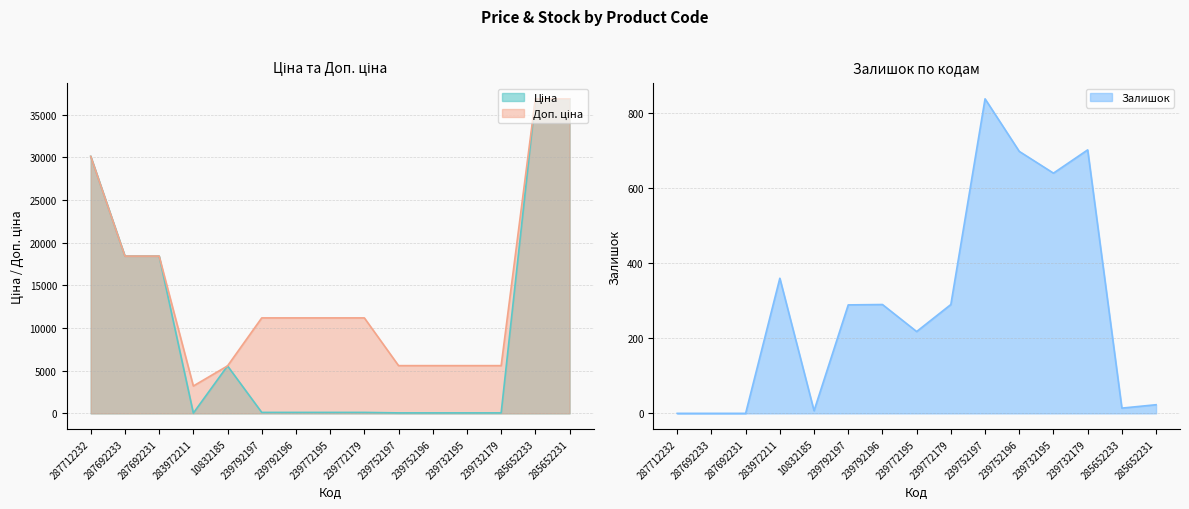

Is it true that Ціна equals 6089.7 at 287692231?

False